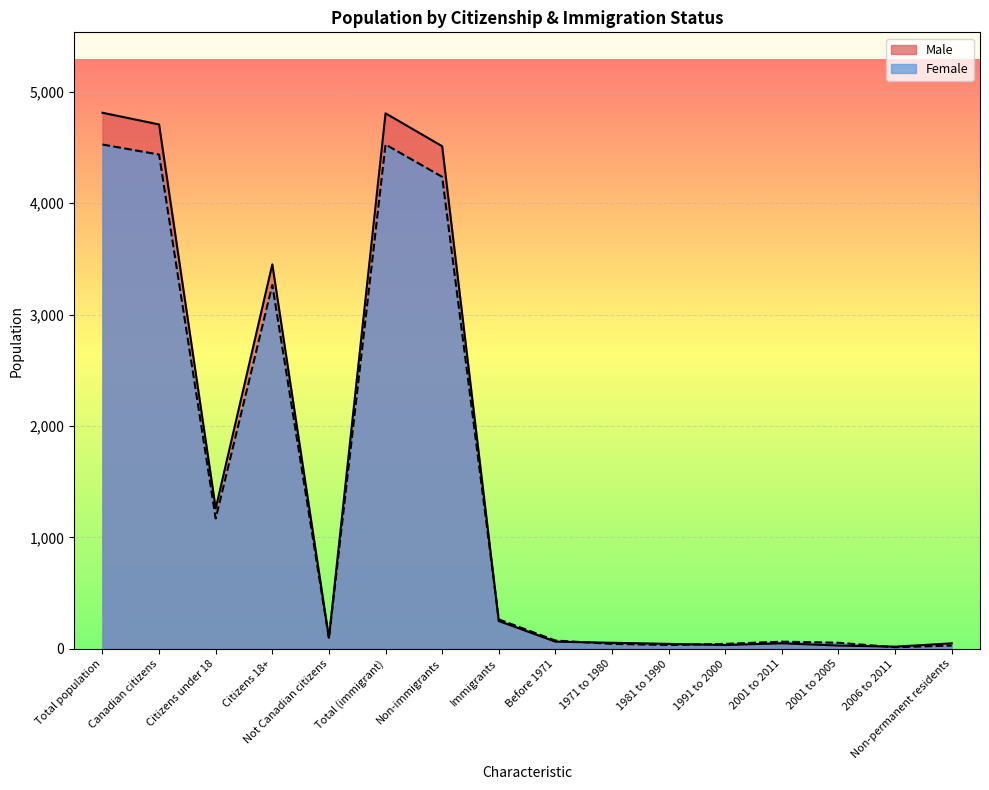

Where is the first local minimum for Male?

Citizens under 18